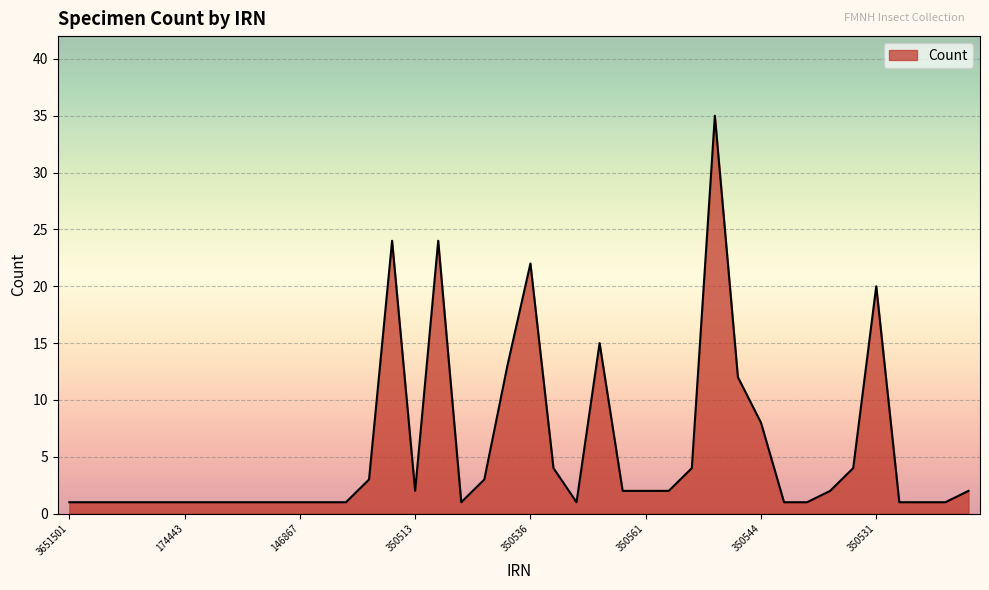

What is the greatest value displayed?

35